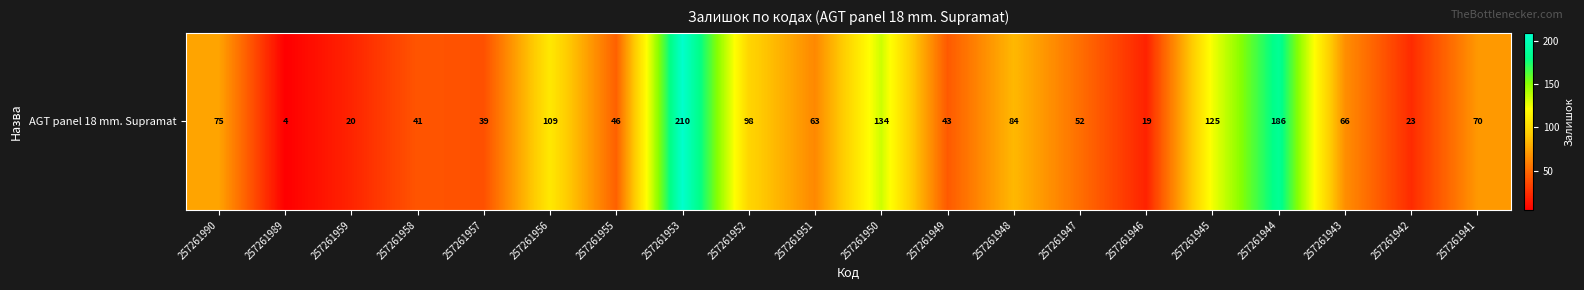

How many data points are less than 66?

10